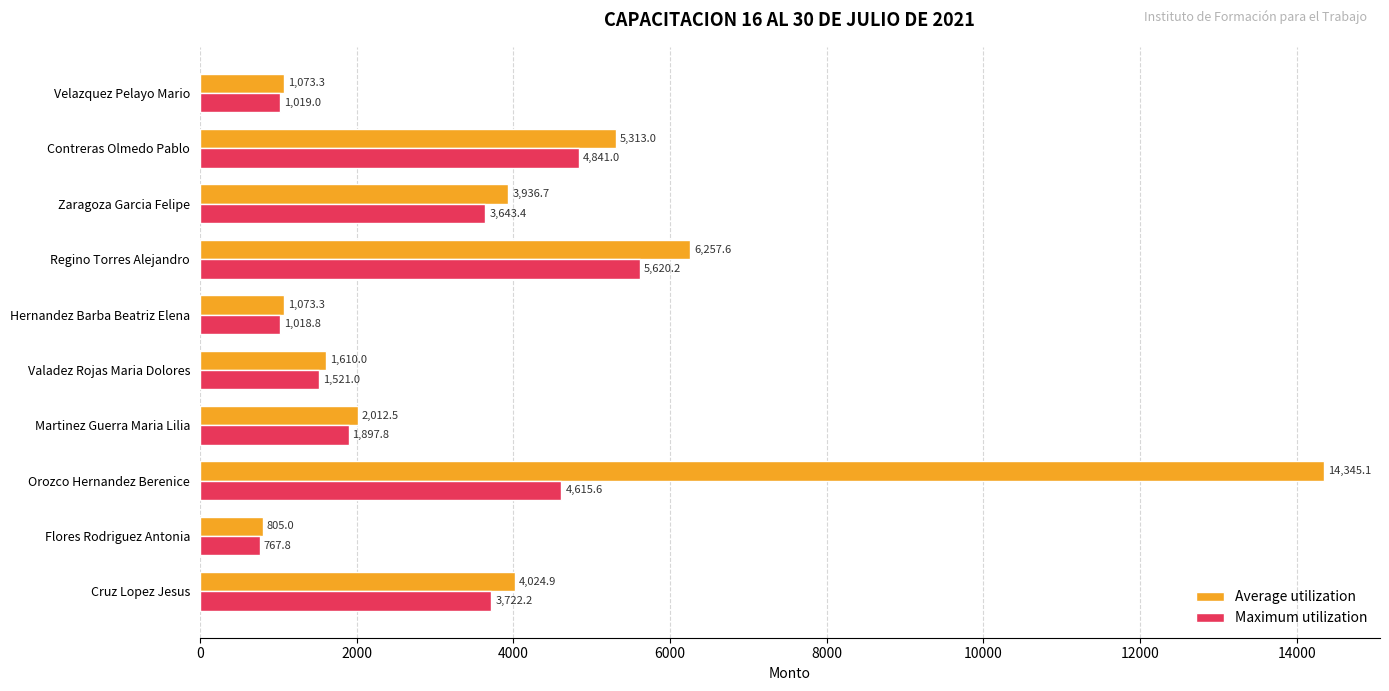

What is the total value across all series at Flores Rodriguez Antonia?

1572.8